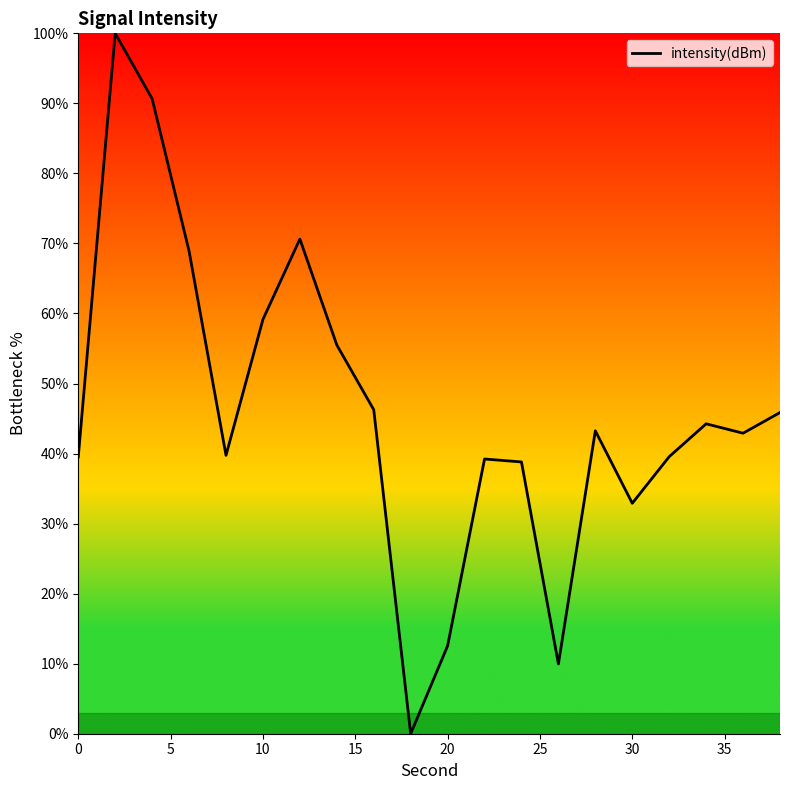

What is the difference between the maximum and minimum values?

100.0